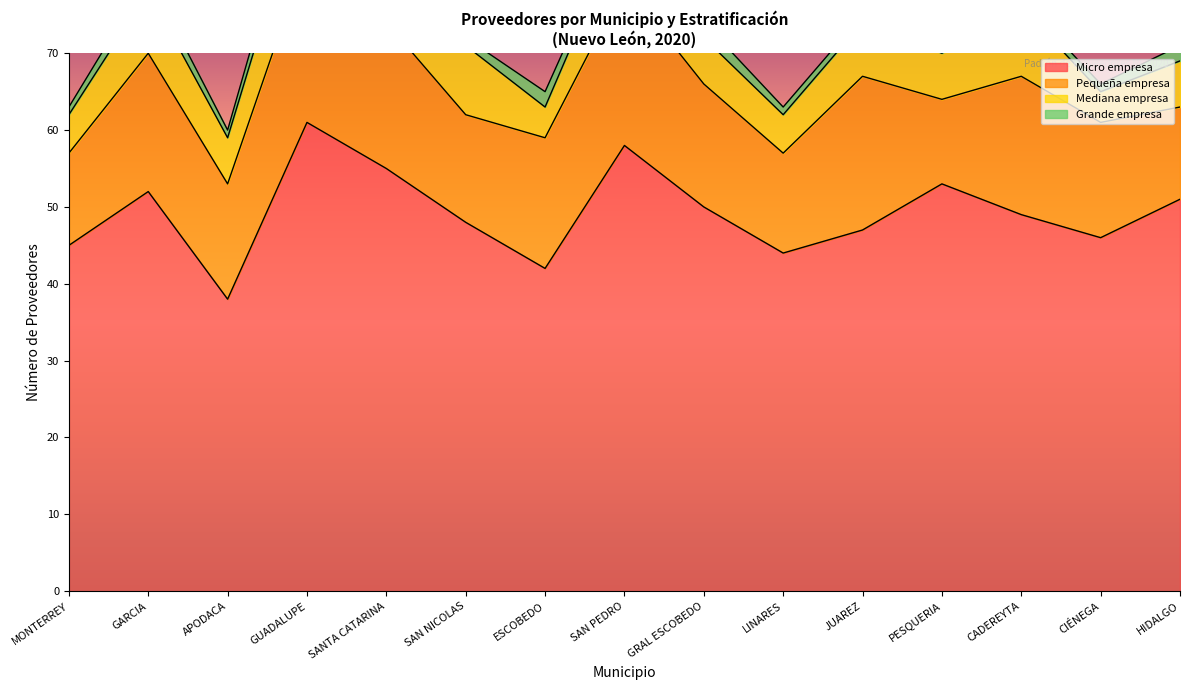

What are all the series names shown in the legend?

Micro empresa, Pequeña empresa, Mediana empresa, Grande empresa